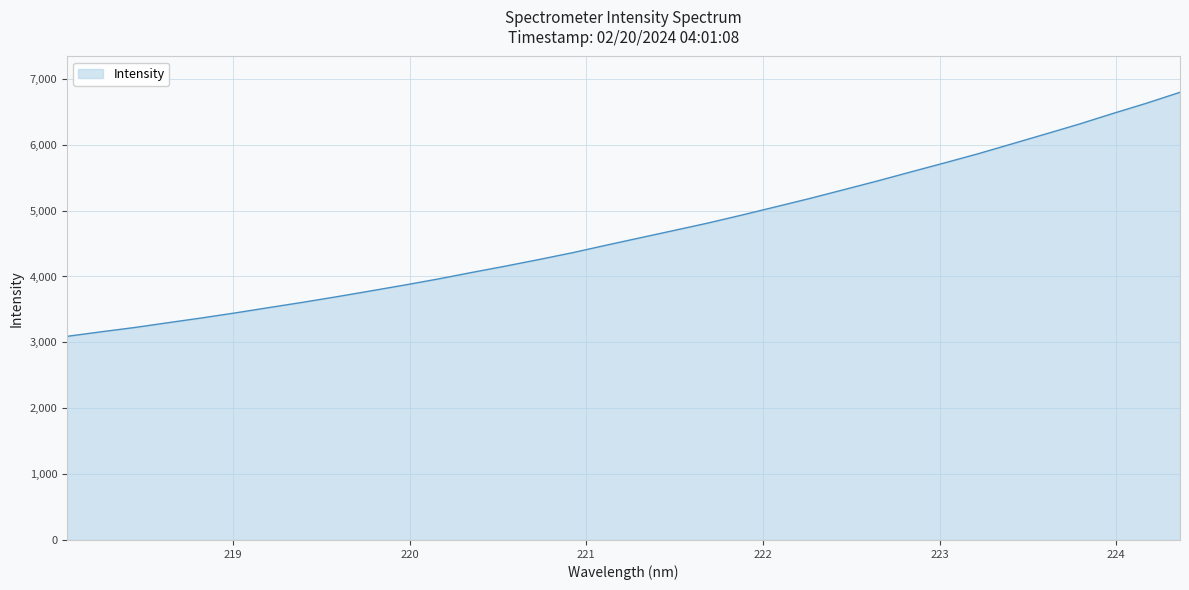

Does the chart have visible grid lines?

Yes